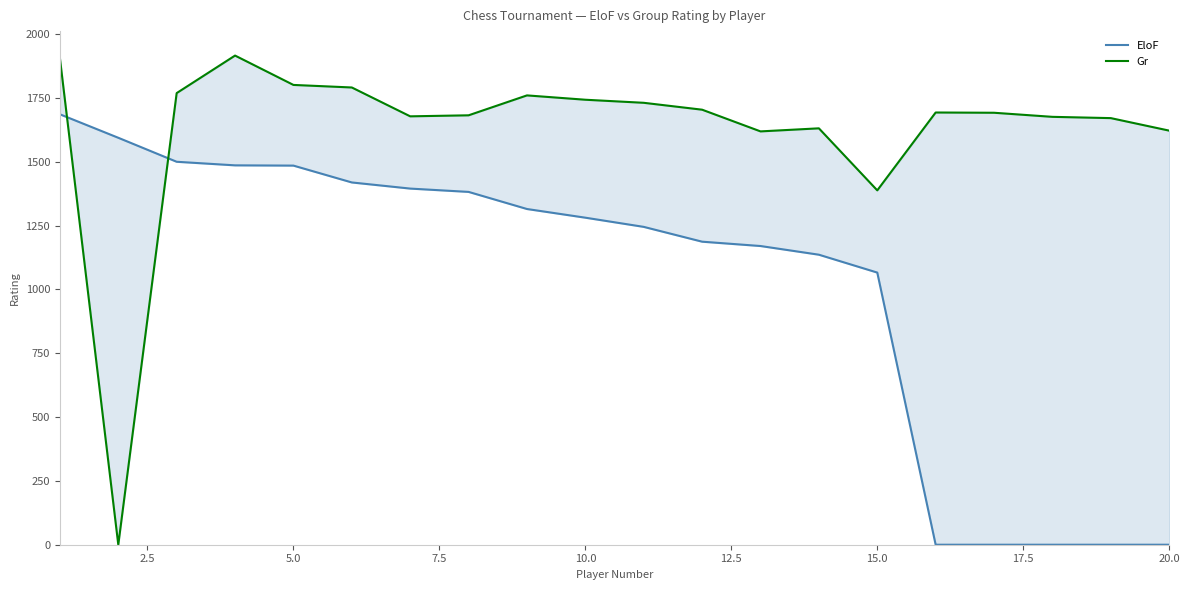

How many lines are shown in the chart?

2